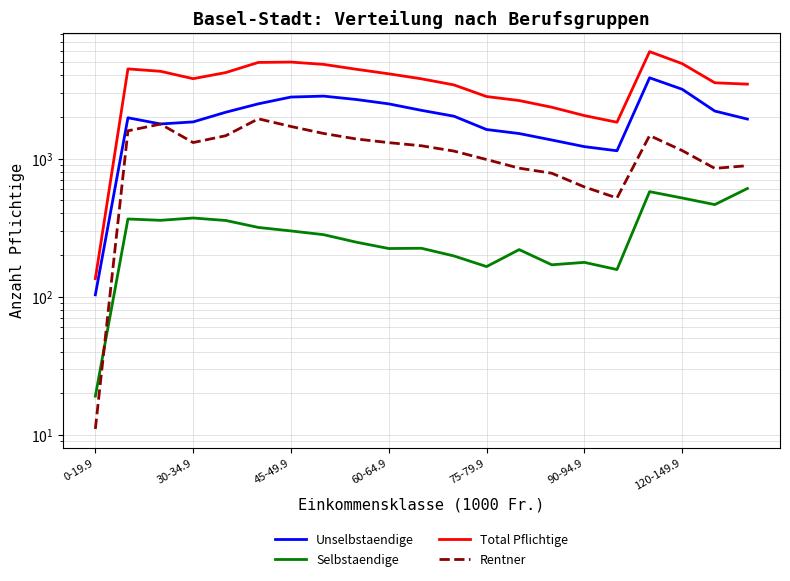

Does the chart have visible grid lines?

Yes